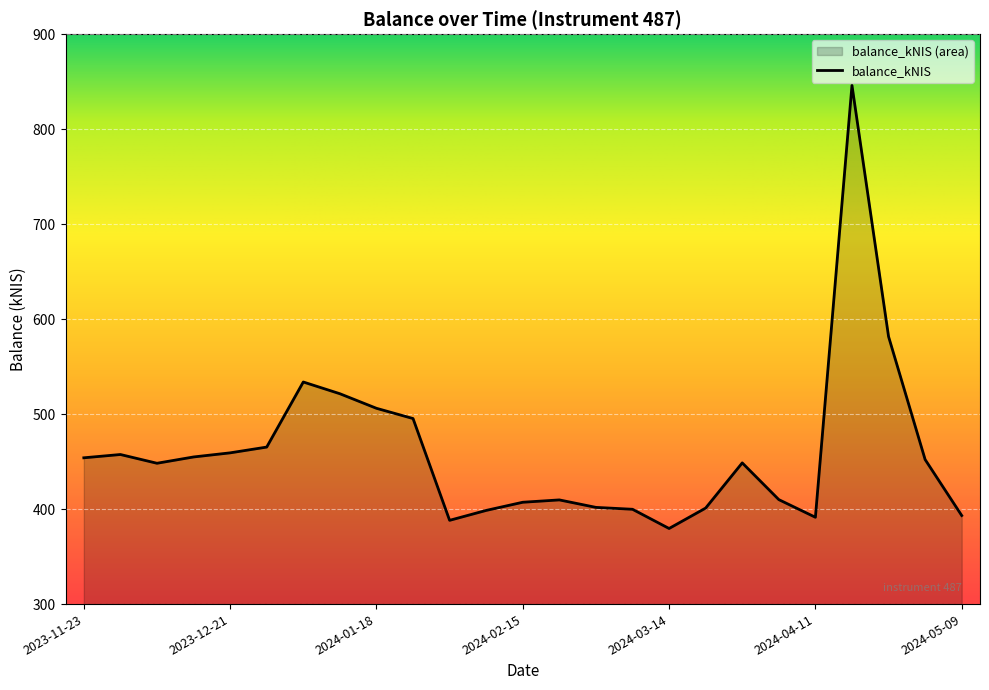

At which category does the data reach its first local peak?

2023-11-30